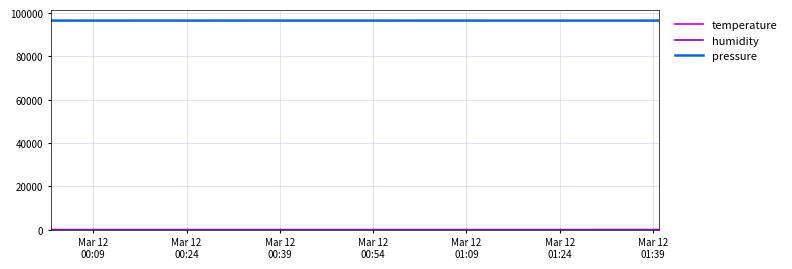

What is the lowest value of the pressure series?

96510.0